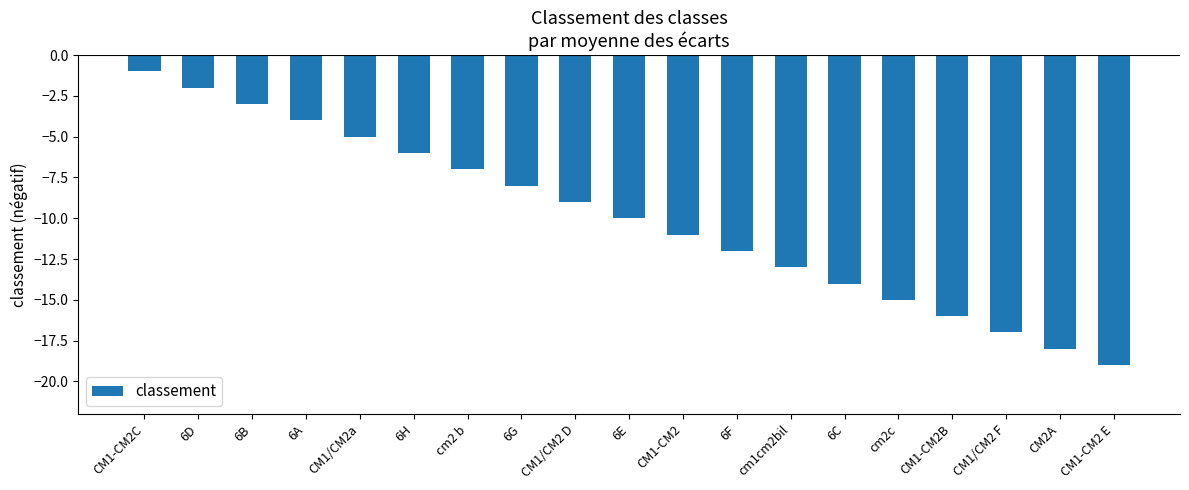

Are the bars horizontal?

No